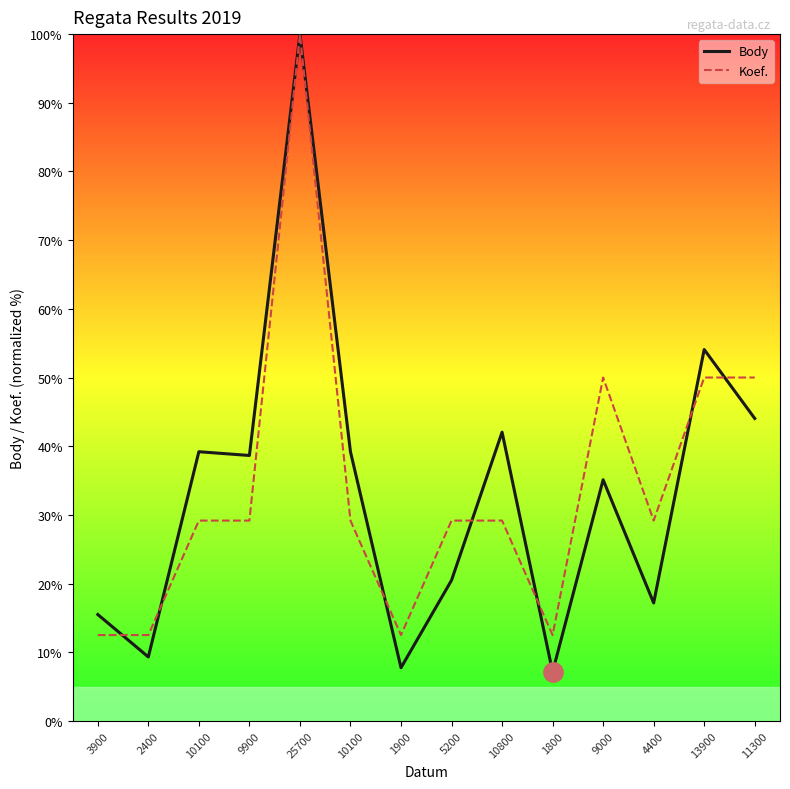

True or false: Koef. has a value of 50.0 at 13900.

True